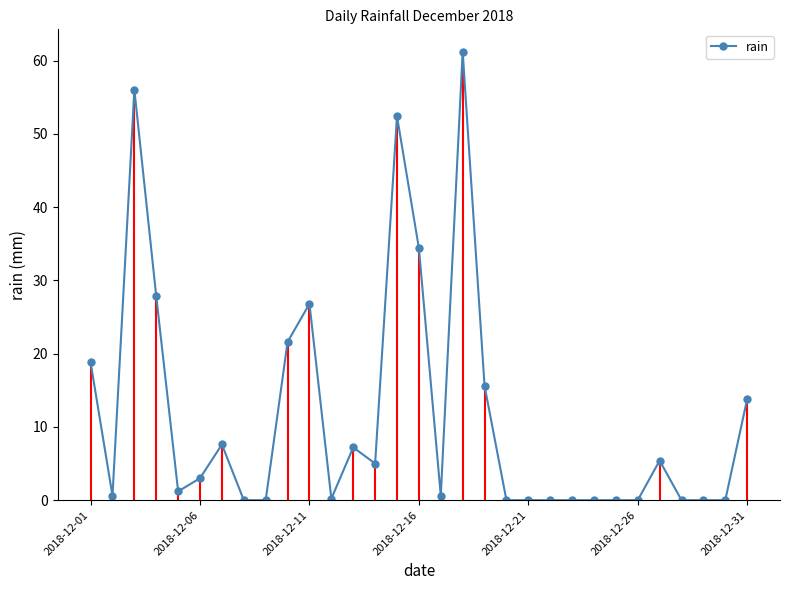

How many interior local peaks (higher than both neighbors) does the data have?

7